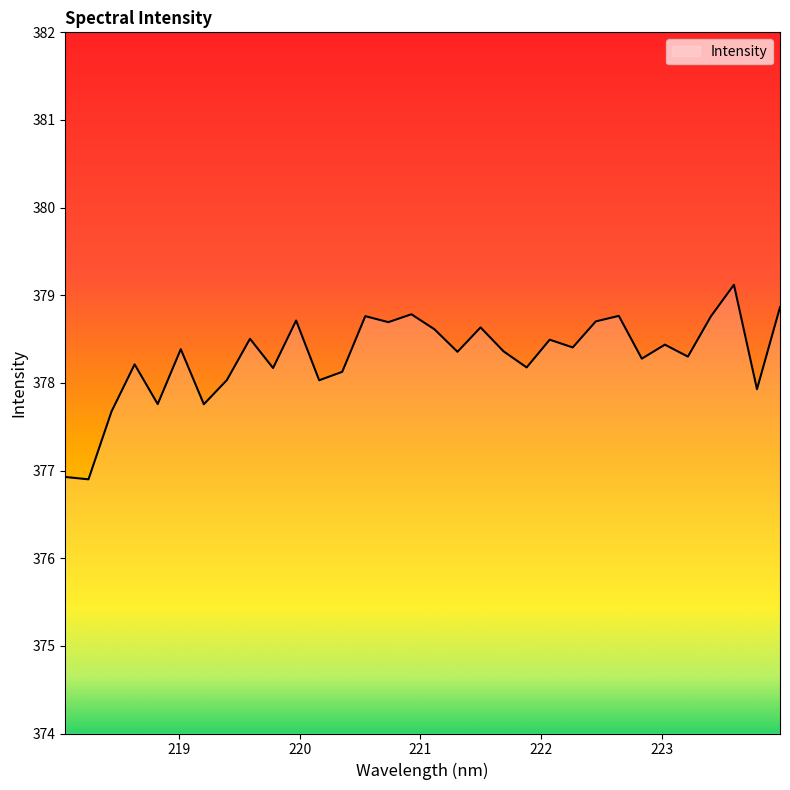

What is the smallest value displayed?

376.9